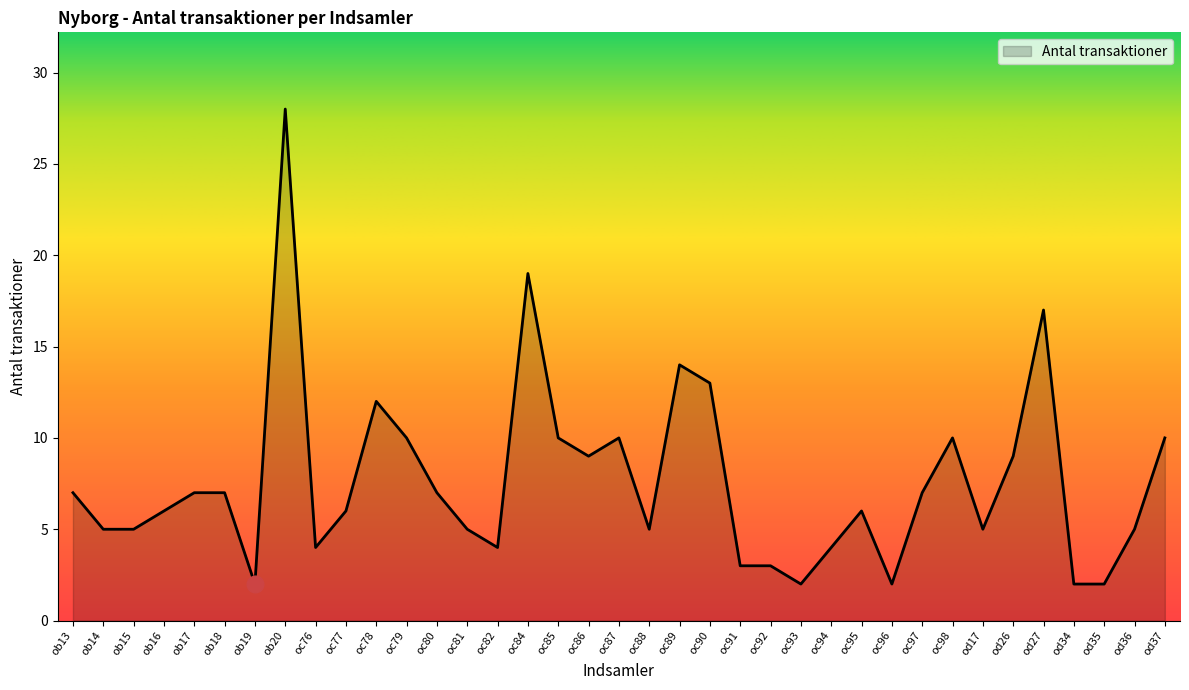

Reading left to right, what are all the values shown in this chart?

7	5	5	6	7	7	2	28	4	6	12	10	7	5	4	19	10	9	10	5	14	13	3	3	2	4	6	2	7	10	5	9	17	2	2	5	10